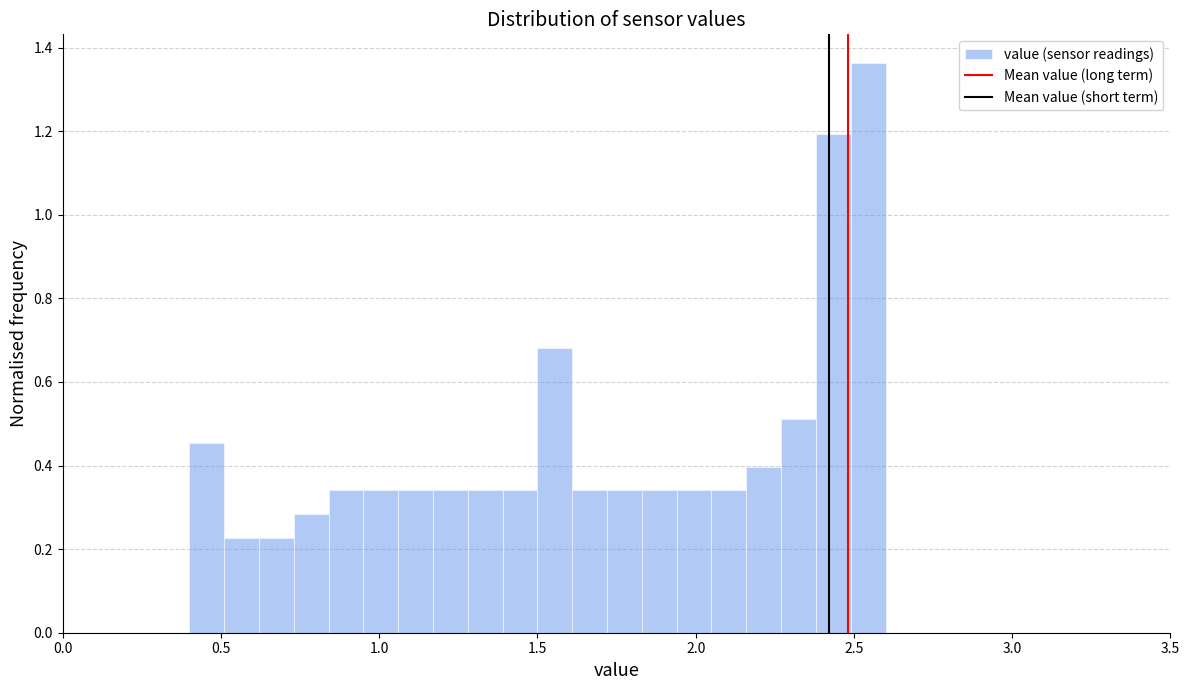

Around what value on the x-axis is the tallest bar? Give the approximate position of its centre, as read against the axis.

2.55